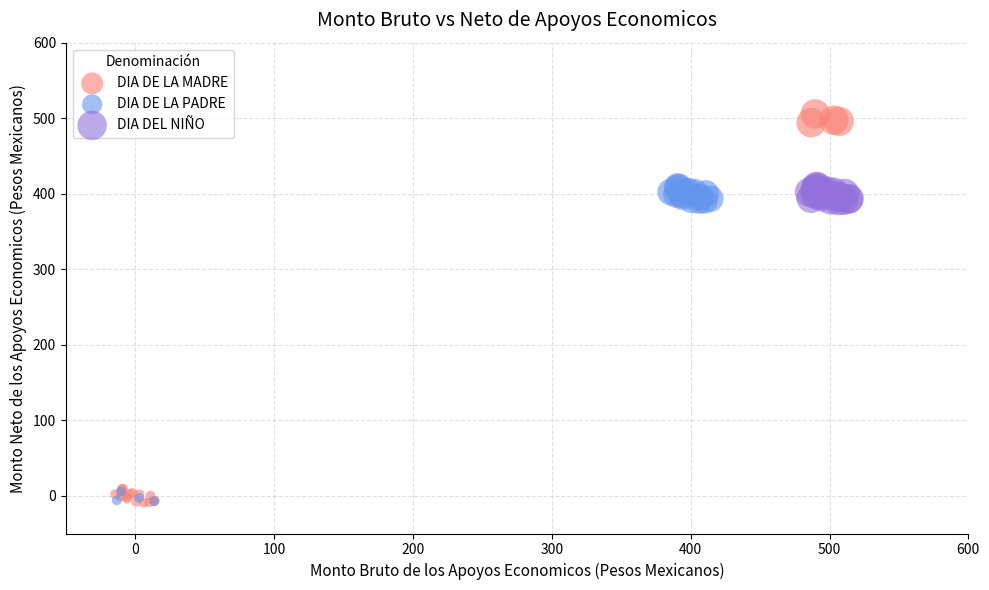

Which series has the widest spread of Y values?

DIA DE LA MADRE